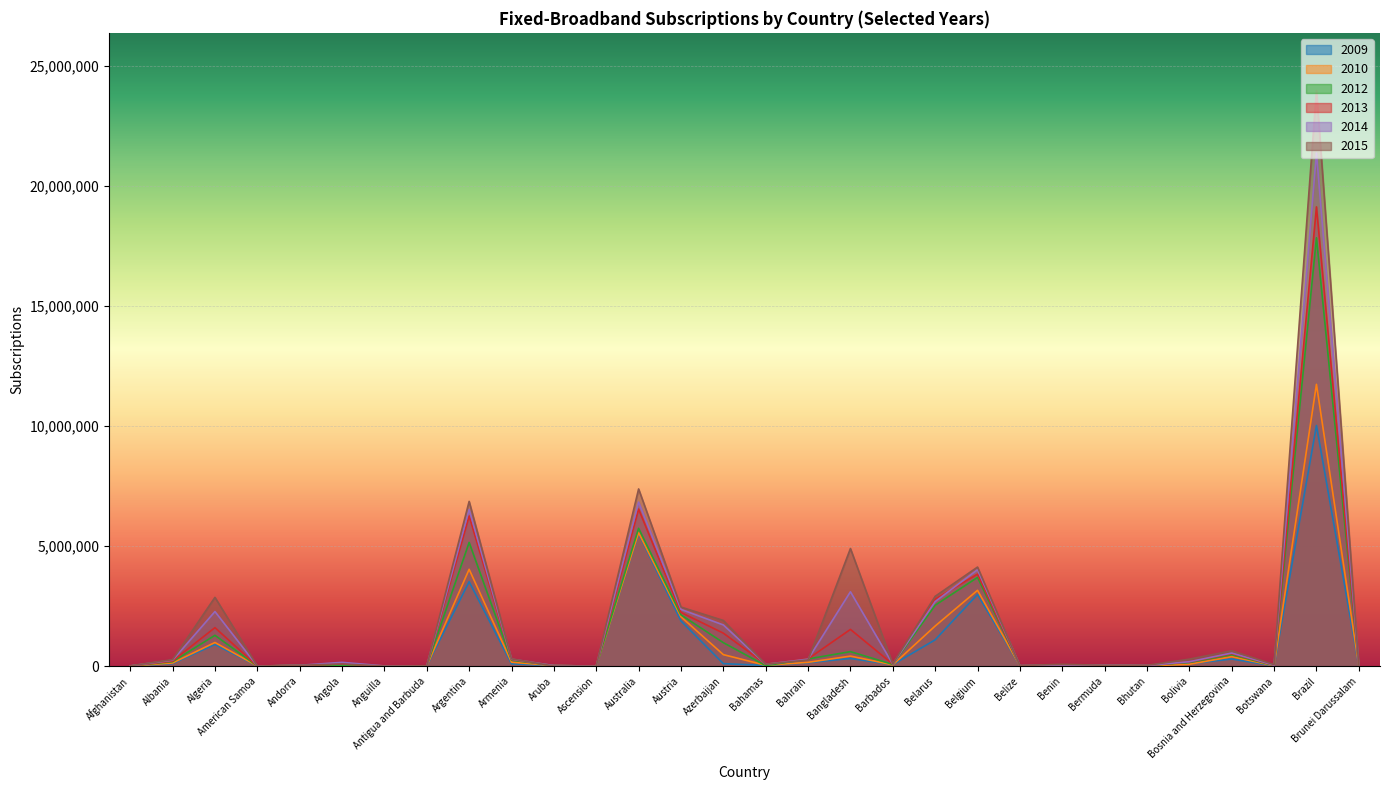

Is the value of 2010_value at Bolivia greater than the value of 2009_value at Barbados?

Yes